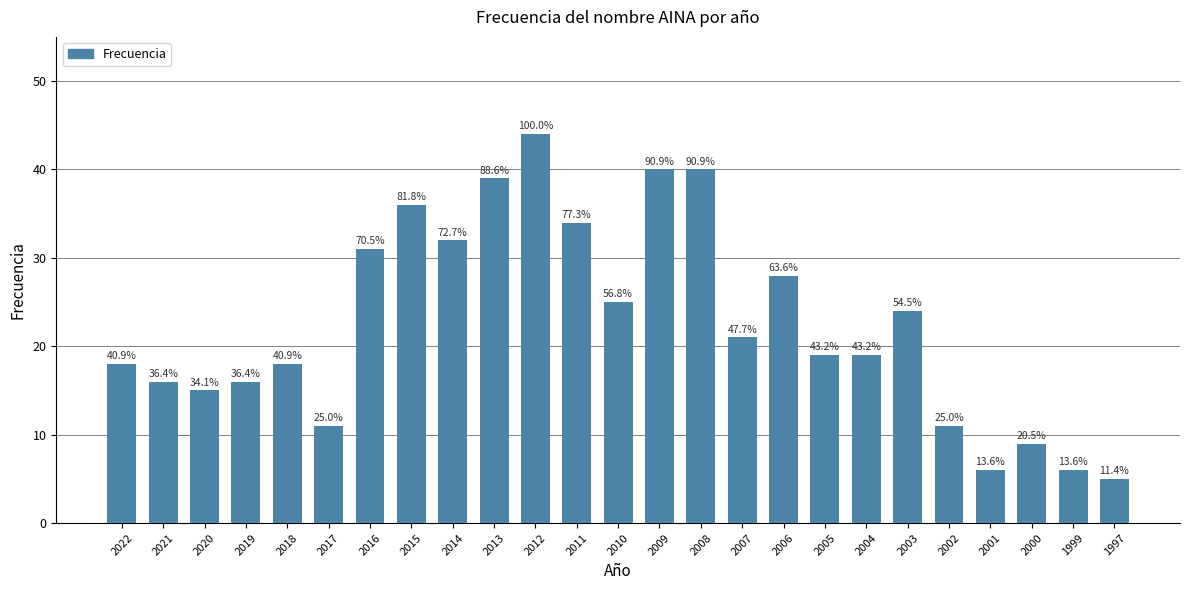

What is the difference between the second highest and minimum values?

35